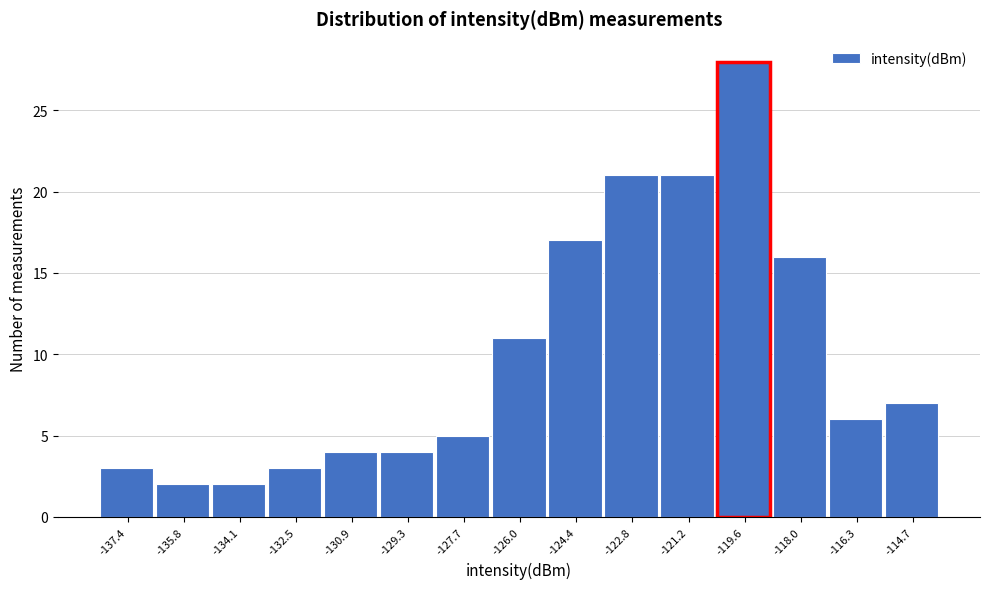

Reading left to right, list every bar in this chart as the range it spans on the x-axis followed by its height. Neither the bar edges nor the heights are printed on the chart, so give them approximately, as read against the axes.

-138.20 to -136.58: 3
-136.58 to -134.96: 2
-134.96 to -133.34: 2
-133.34 to -131.72: 3
-131.72 to -130.10: 4
-130.10 to -128.48: 4
-128.48 to -126.86: 5
-126.86 to -125.24: 11
-125.24 to -123.62: 17
-123.62 to -122.00: 21
-122.00 to -120.38: 21
-120.38 to -118.76: 28
-118.76 to -117.14: 16
-117.14 to -115.52: 6
-115.52 to -113.90: 7